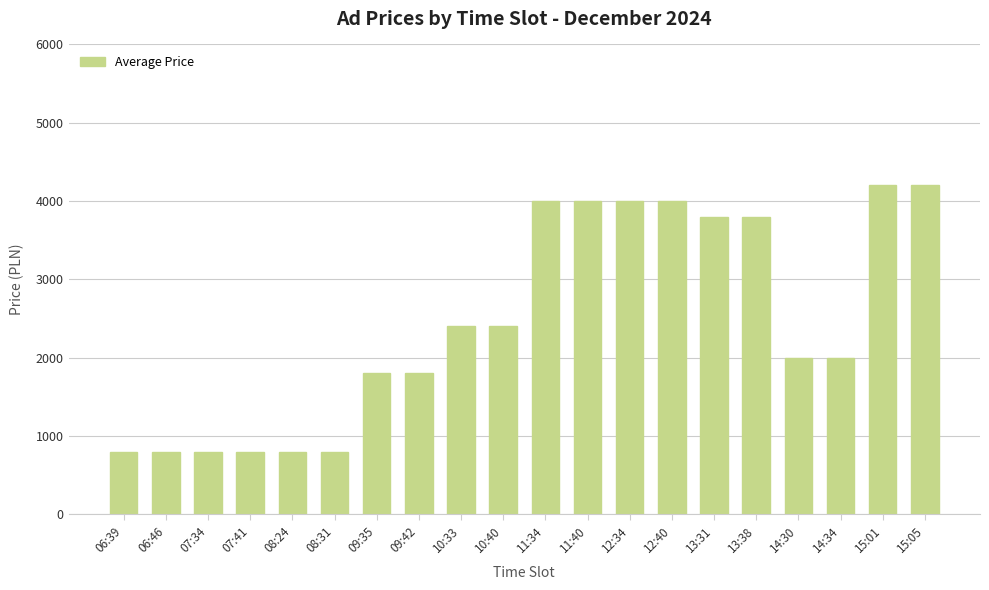

Reading left to right, extract all data points from this chart.

06:39=800	06:46=800	07:34=800	07:41=800	08:24=800	08:31=800	09:35=1800	09:42=1800	10:33=2400	10:40=2400	11:34=4000	11:40=4000	12:34=4000	12:40=4000	13:31=3800	13:38=3800	14:30=2000	14:34=2000	15:01=4200	15:05=4200